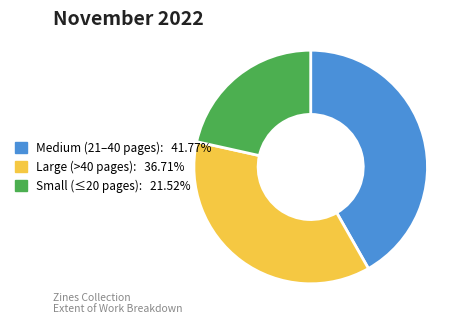

Does any single category account for the majority?

No